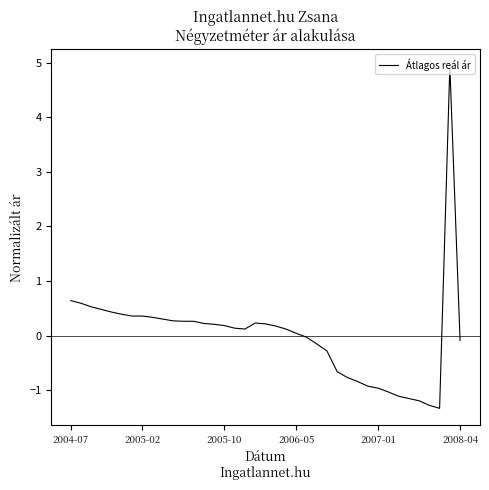

What is the maximum value shown in the chart?

4.9